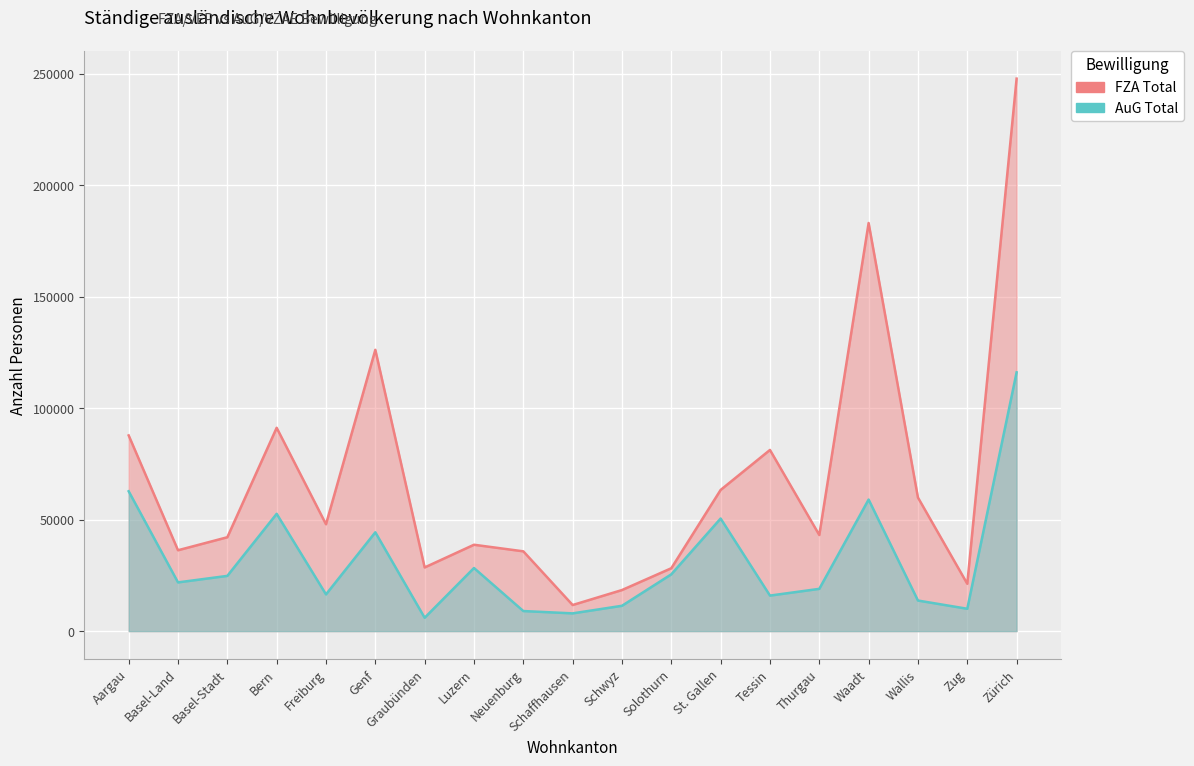

List the labels in order of AuG Total value, largest first.

Zürich, Aargau, Waadt, Bern, St. Gallen, Genf, Luzern, Solothurn, Basel-Stadt, Basel-Land, Thurgau, Freiburg, Tessin, Wallis, Schwyz, Zug, Neuenburg, Schaffhausen, Graubünden